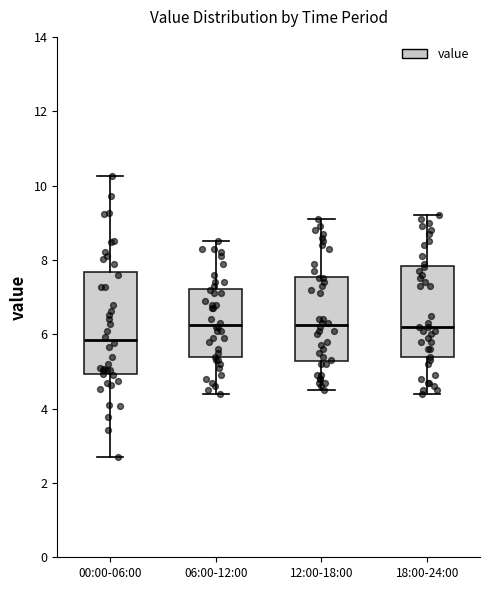

Where does the lower whisker of the box for 18:00-24:00 end on the y-axis? The values are not printed on the chart, so give them approximately, as read against the axis.

4.4